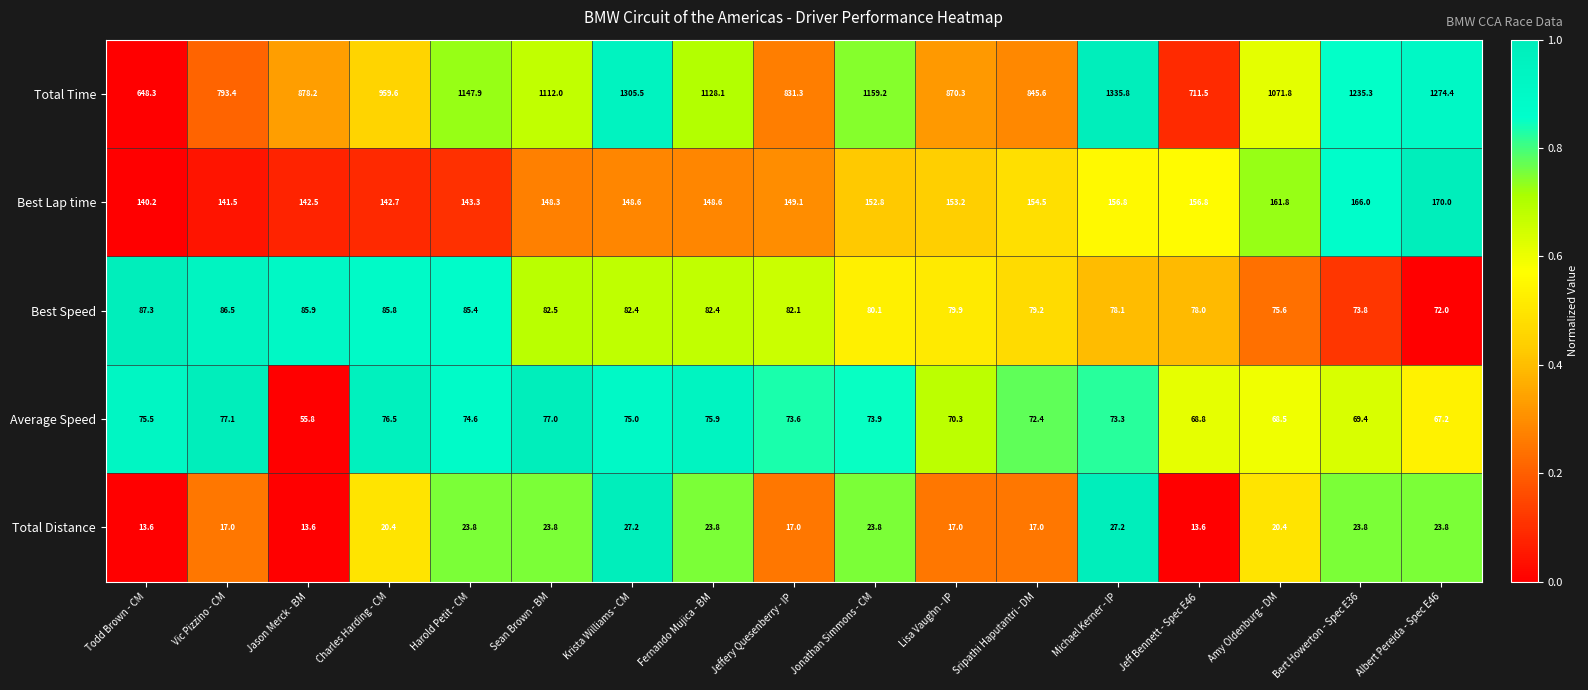

At how many categories does at least one series exceed 39?

17